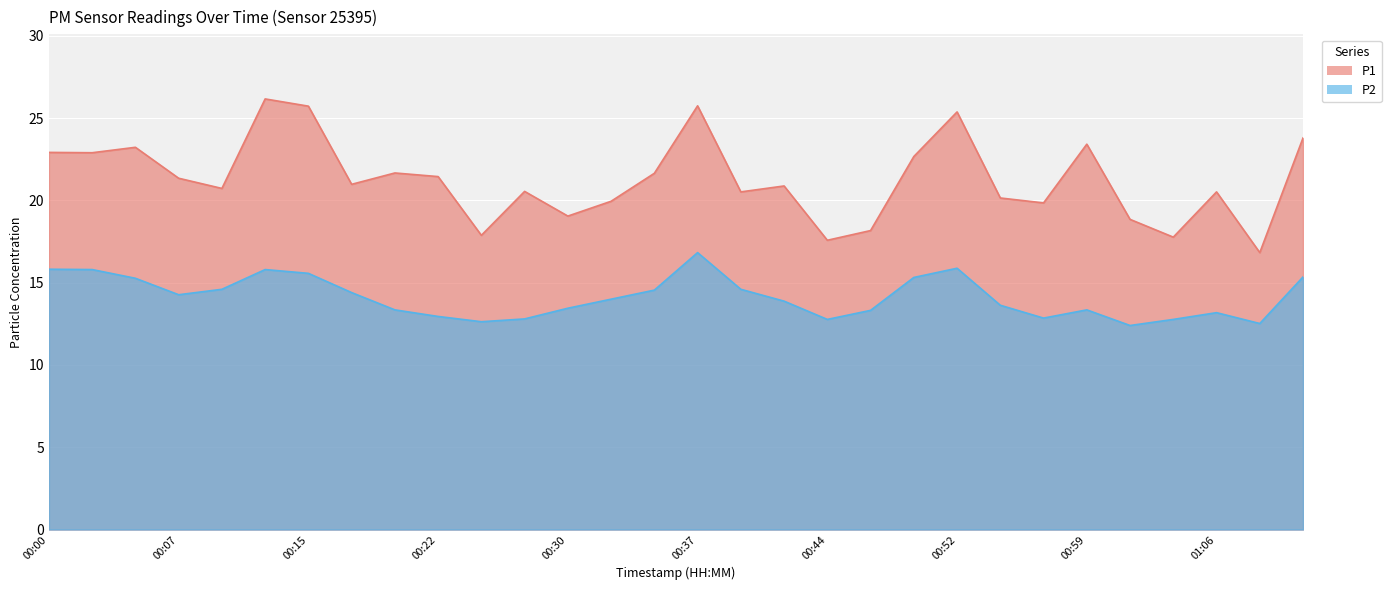

Between 00:00 and 00:20, which series saw the biggest shift?

P2